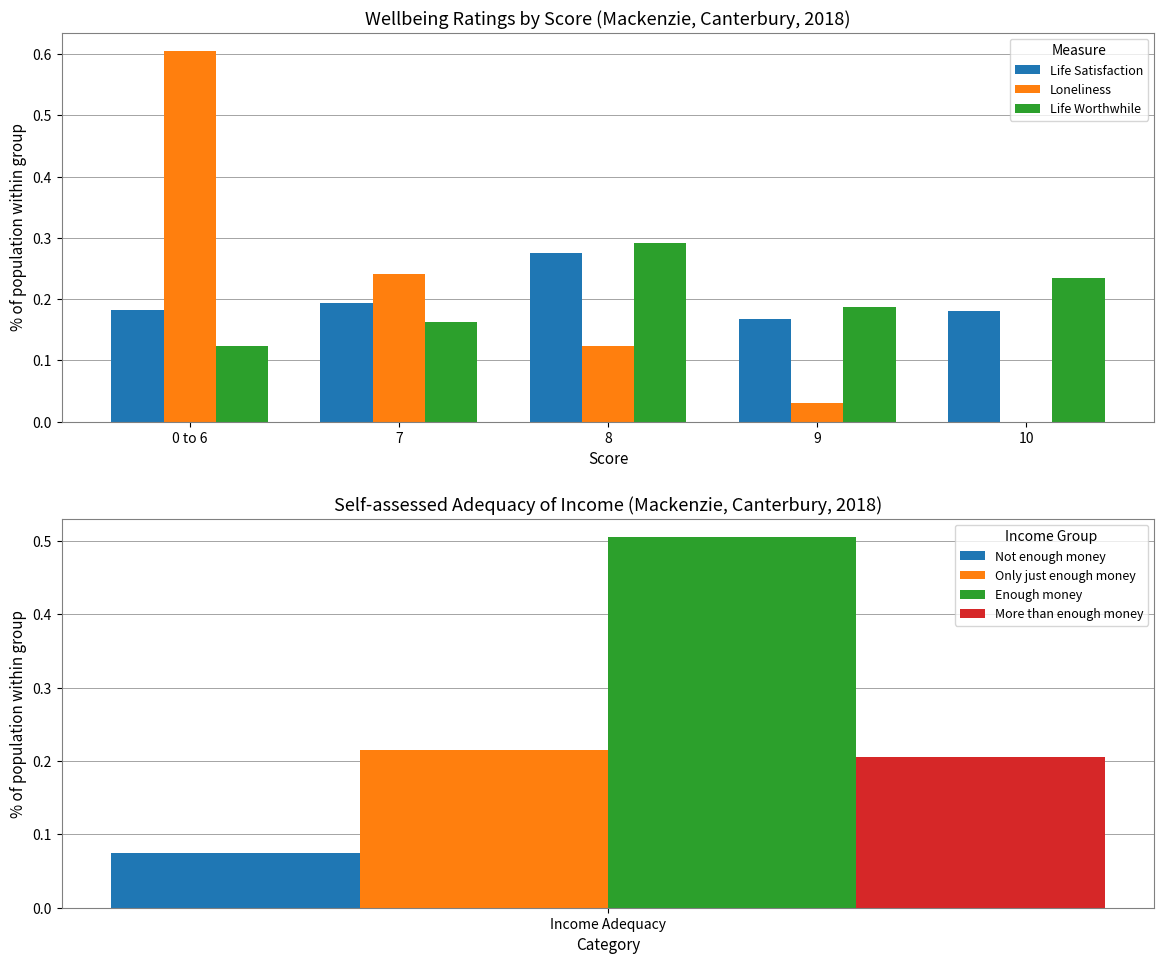

How many distinct data groups are displayed?

3